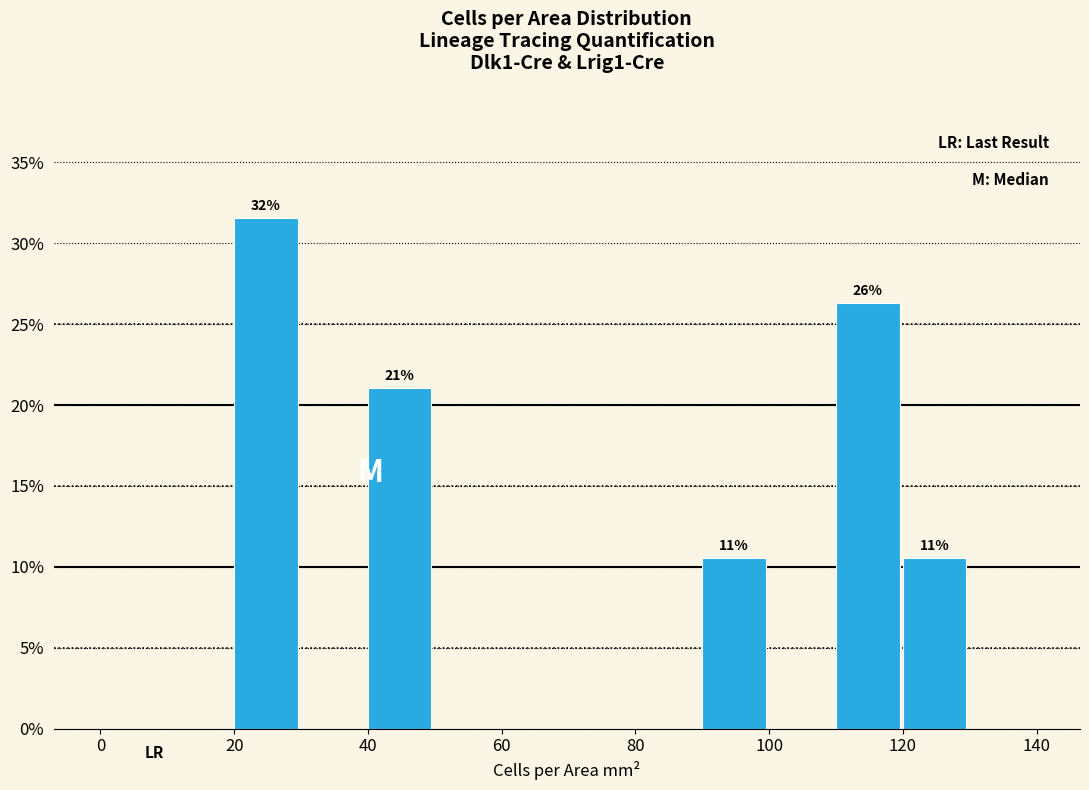

Which range on the x-axis has the tallest bar?

20 to 30